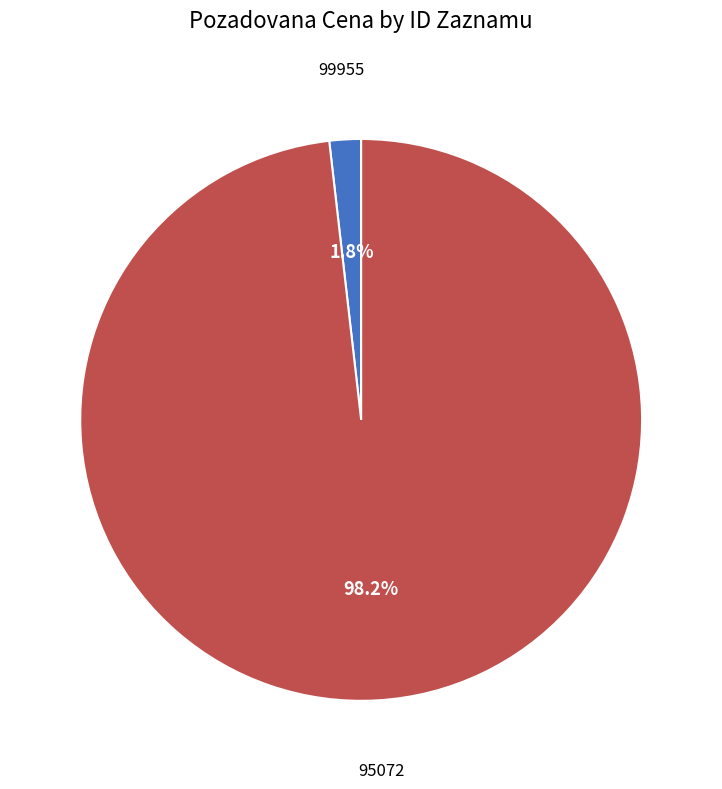

Is there a majority slice in this chart?

Yes